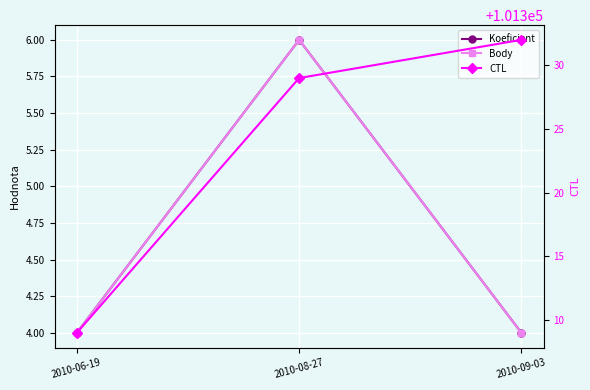

The value of Body at 2010-09-03 is 4. True or false?

True